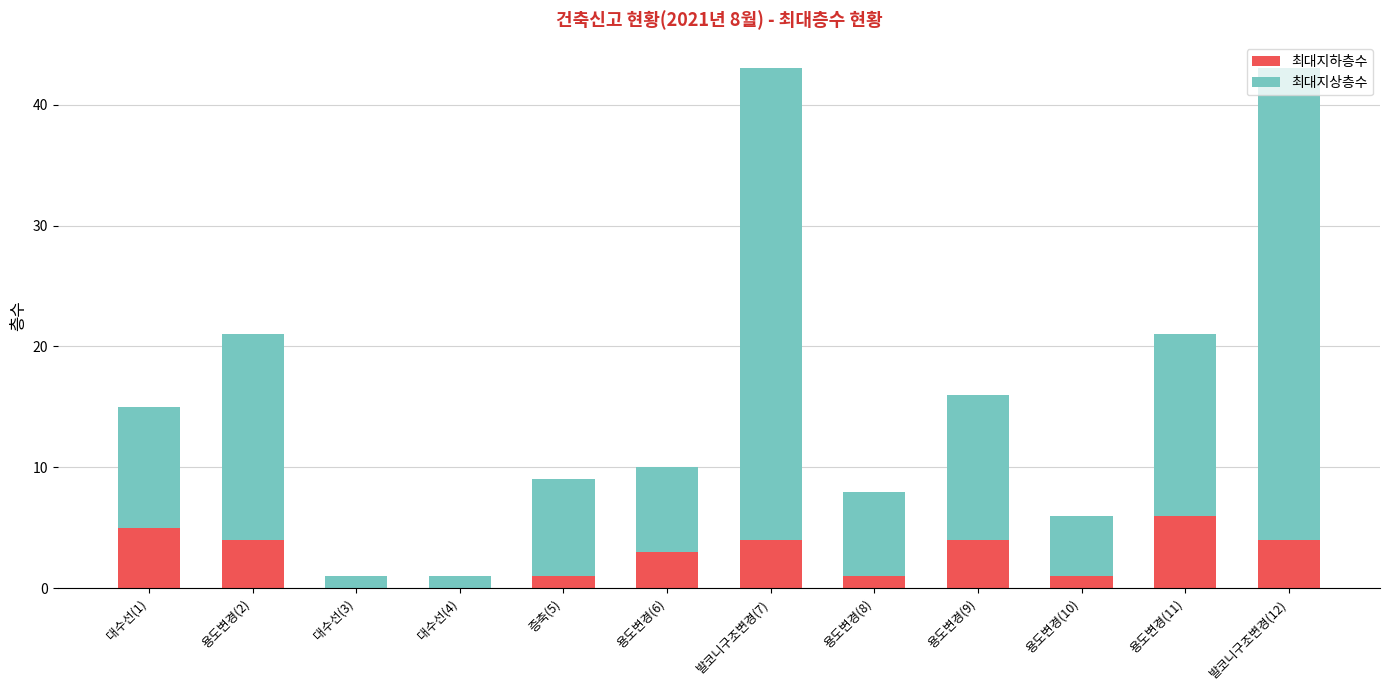

Read the 최대지하층수 value at 대수선(1).

5